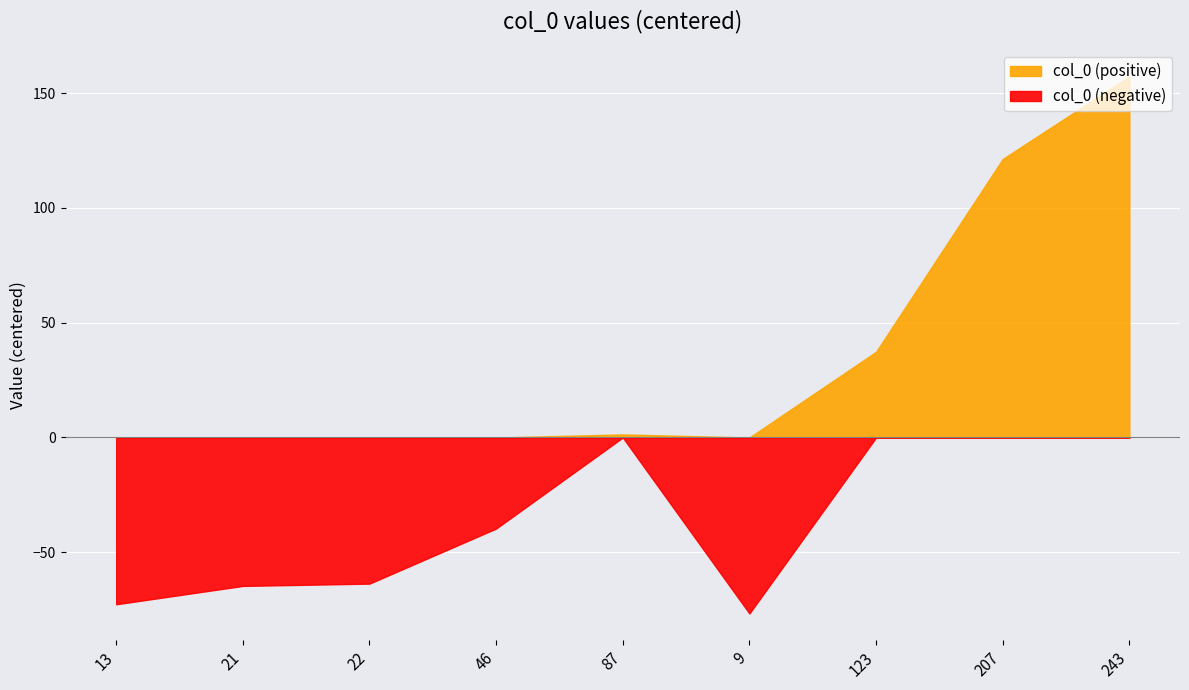

What position from the right is 207?

2